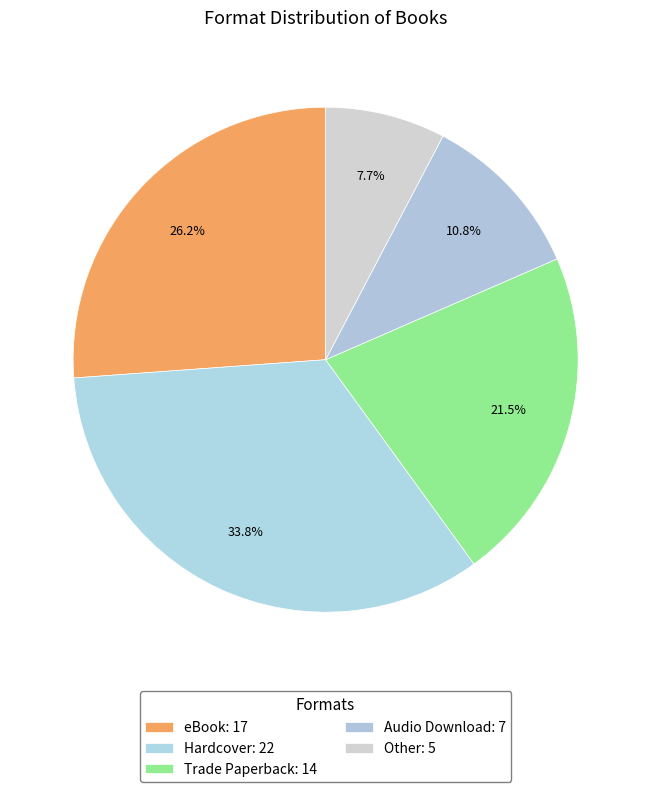

How many segments does this pie chart have?

5